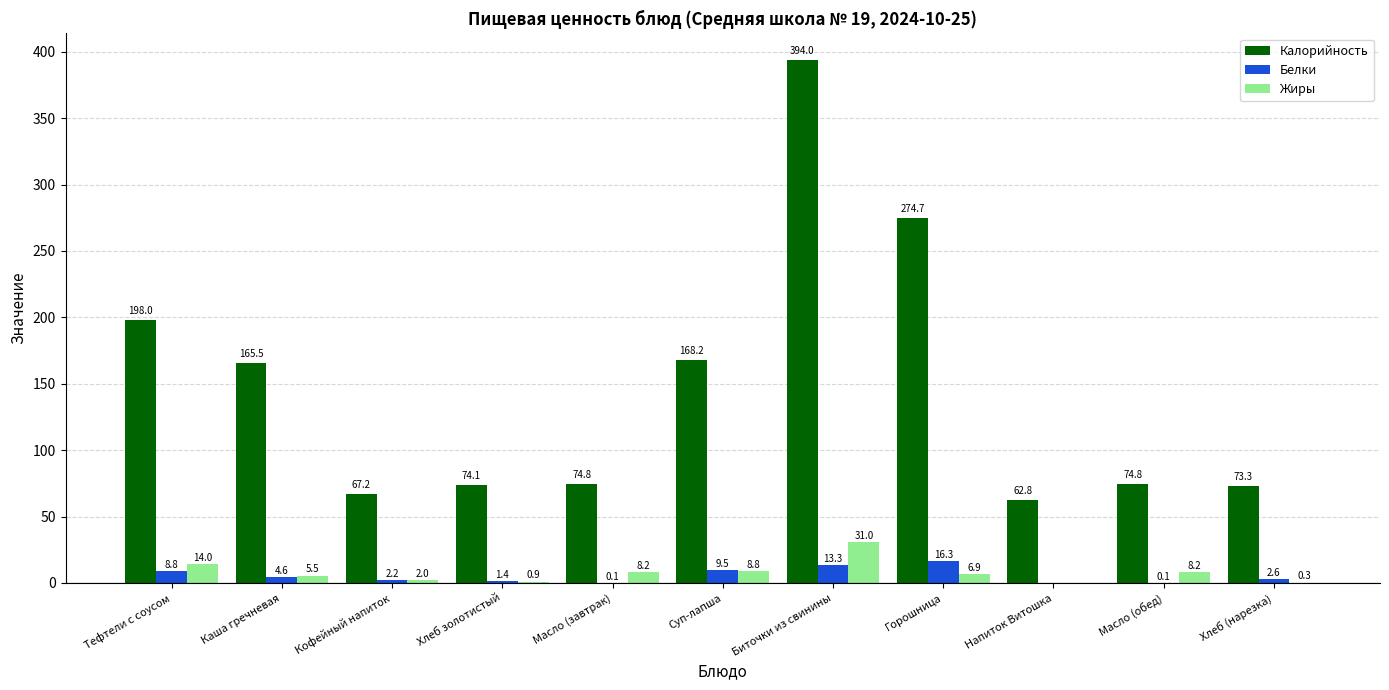

Is the value of Жиры at Суп-лапша greater than the value of Калорийность at Кофейный напиток?

No